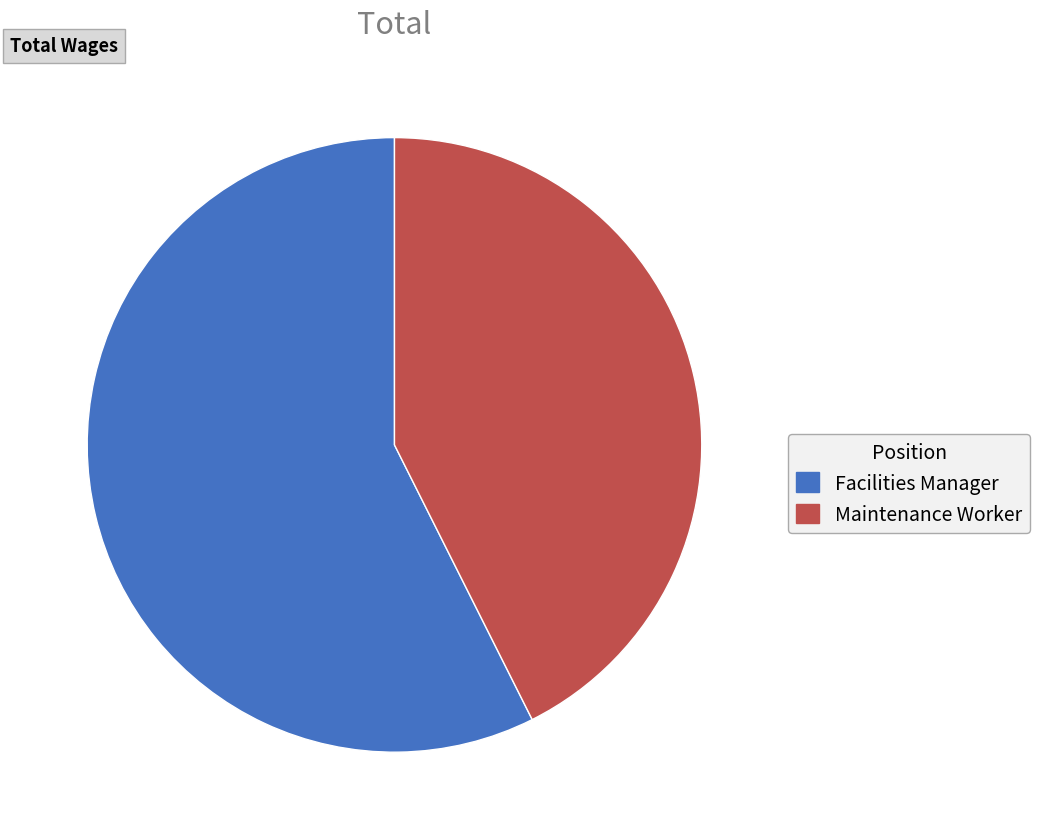

True or false: Maintenance Worker accounts for 57% of the total.

False